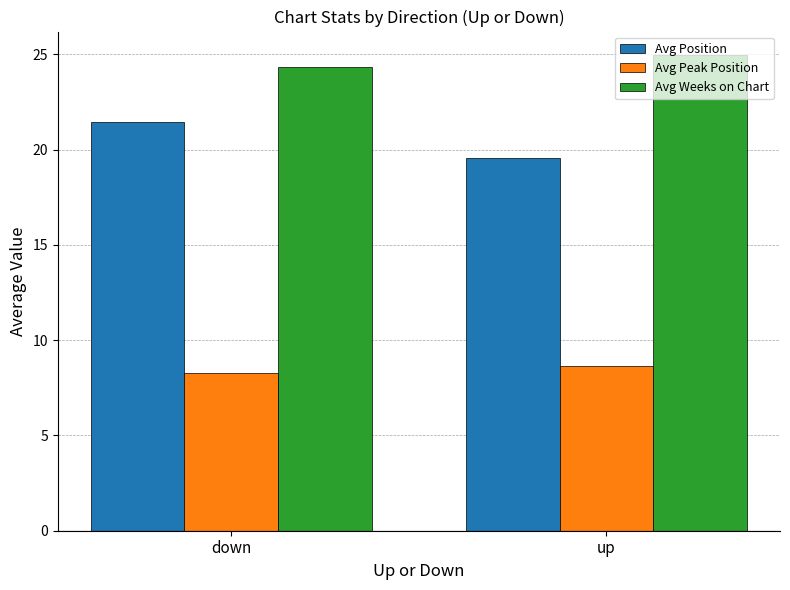

Read the Avg Peak Position value at up.

8.7